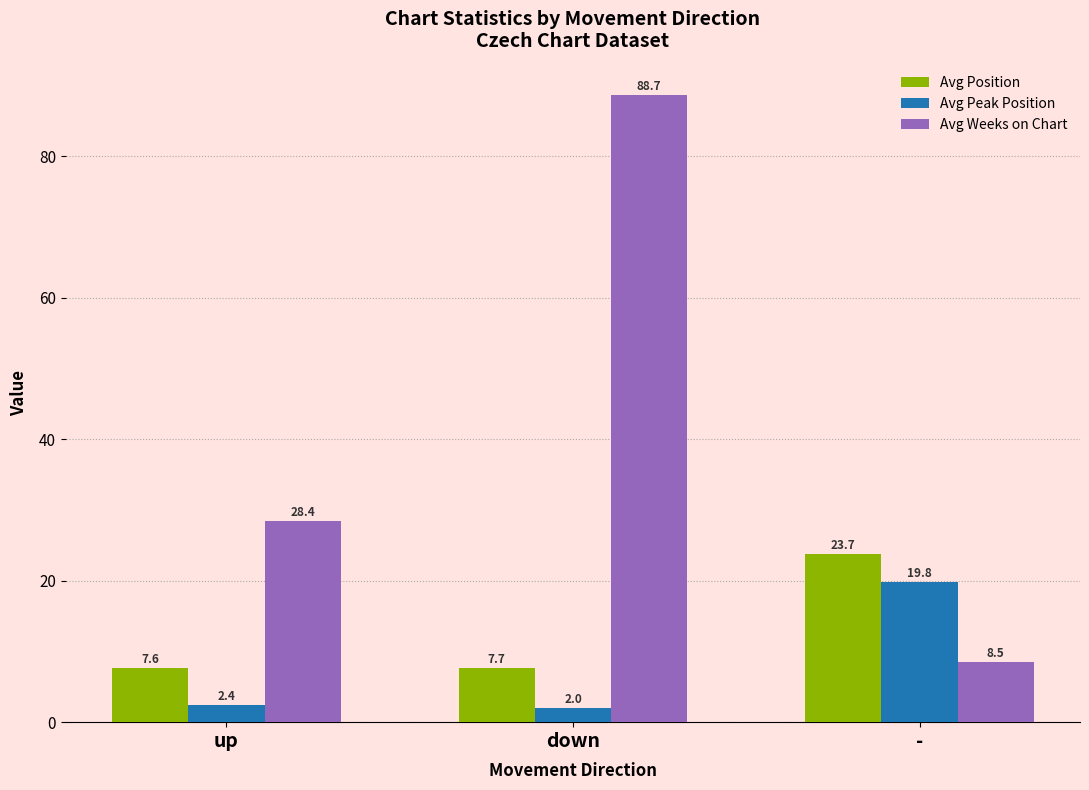

What is the difference between the maximum and minimum values in the Avg Position series?

16.1